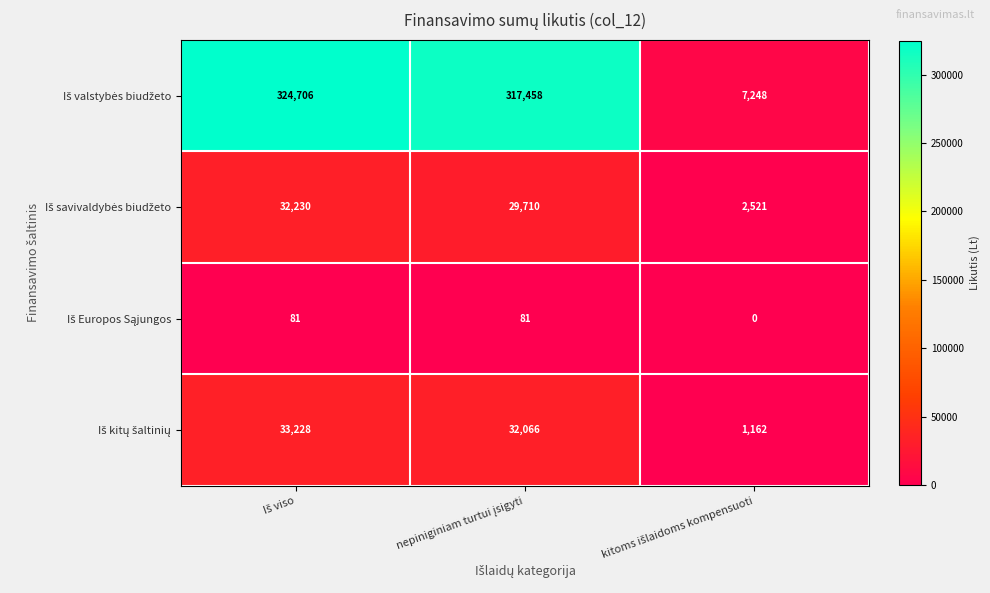

What is the maximum value shown in the chart?

324706